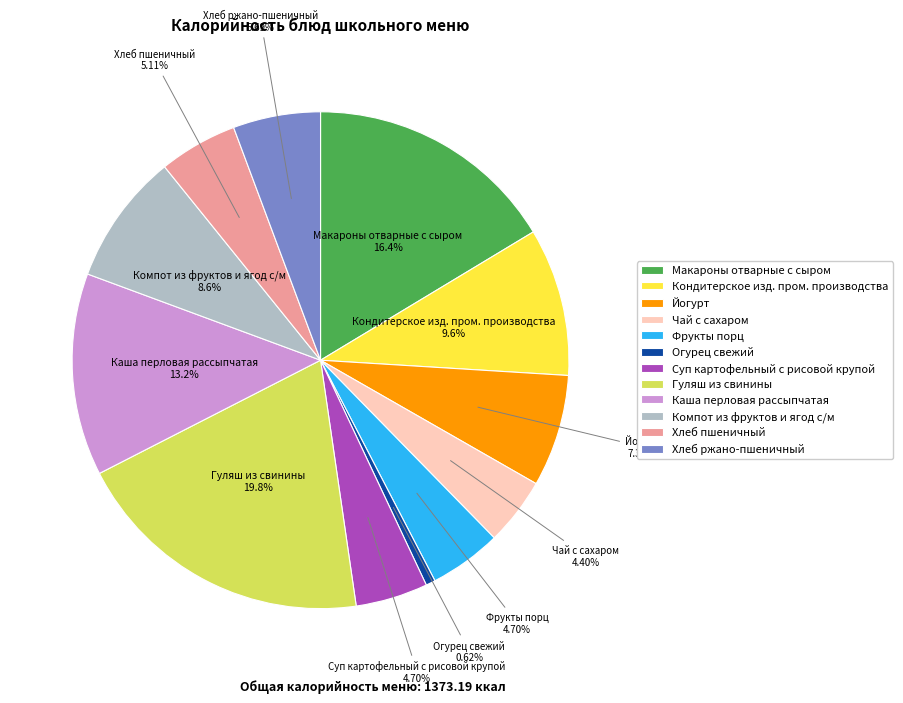

Does Огурец свежий represent more than half of the total?

No